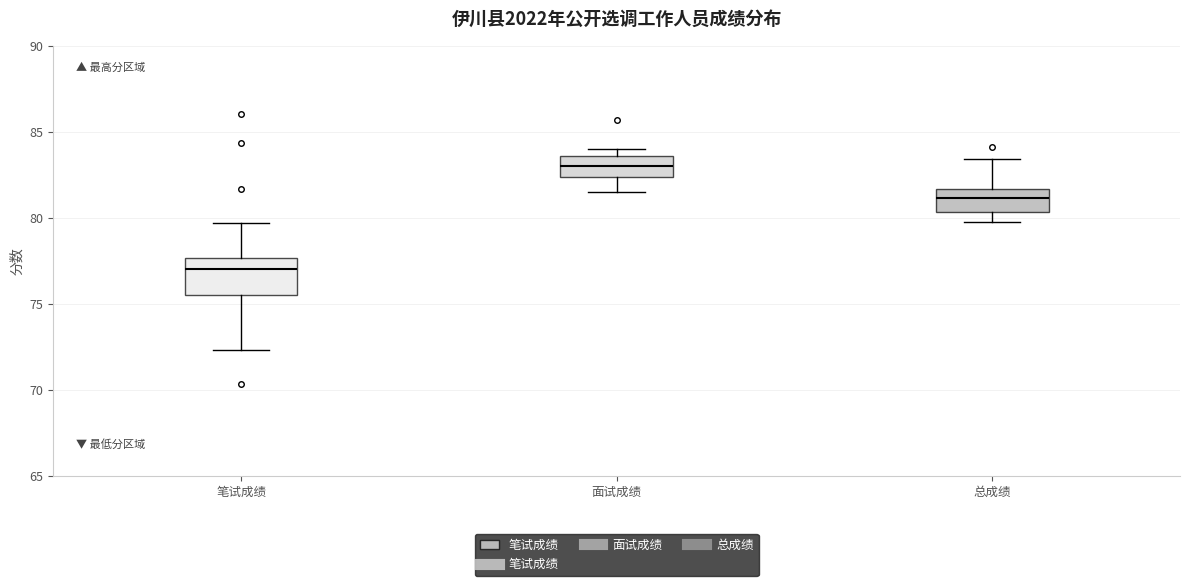

Comparing the boxes themselves (not the whiskers), which one is the tallest?

笔试成绩